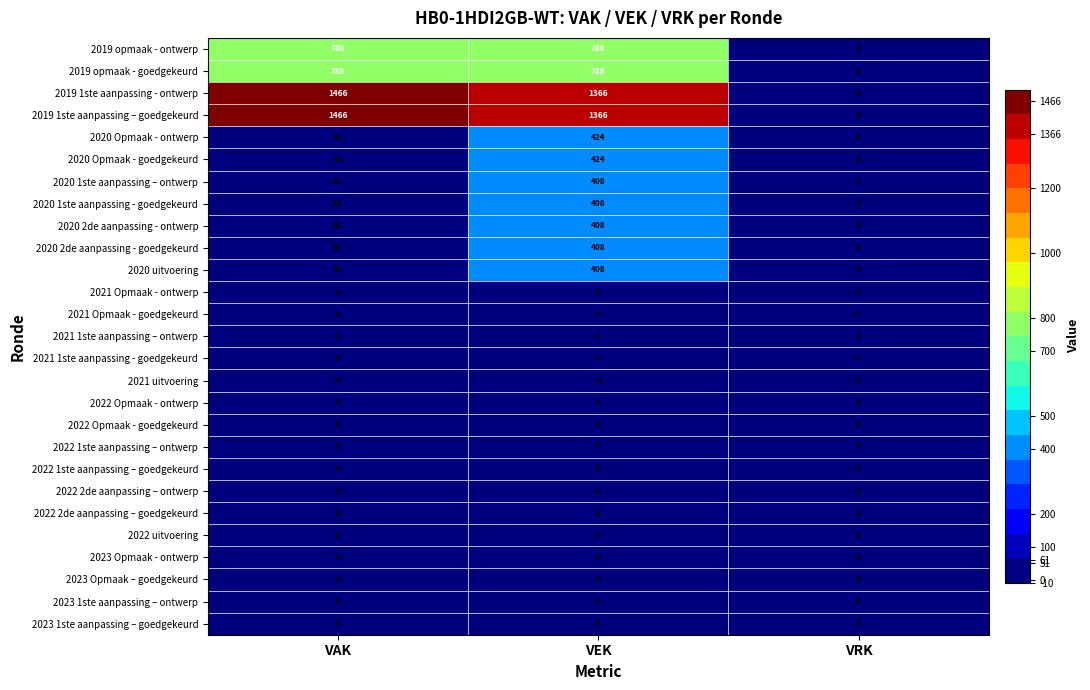

What is the difference between the maximum and minimum values in the 2020 2de aanpassing - goedgekeurd series?

408